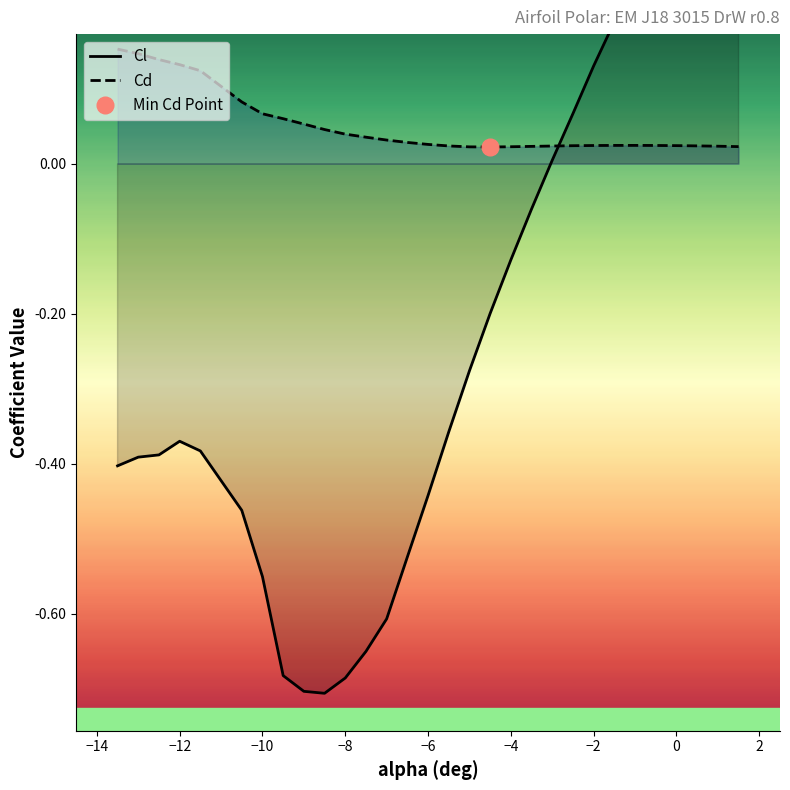

List the series in order of their overall mean, highest first.

Cd, Cl